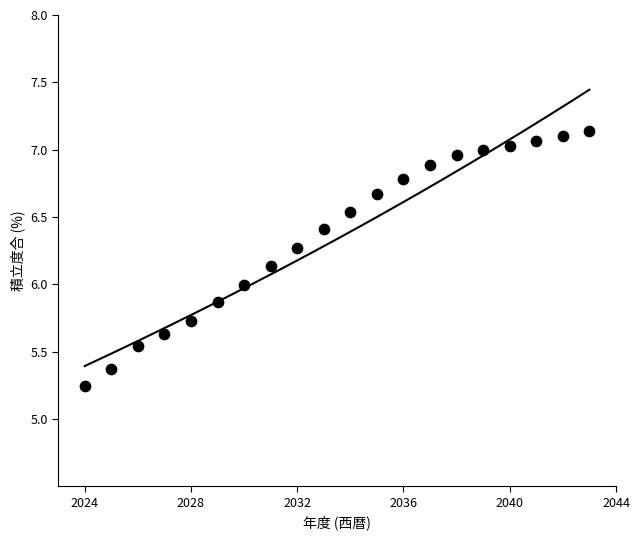

What is the range of Y values (max minus min)?

1.9